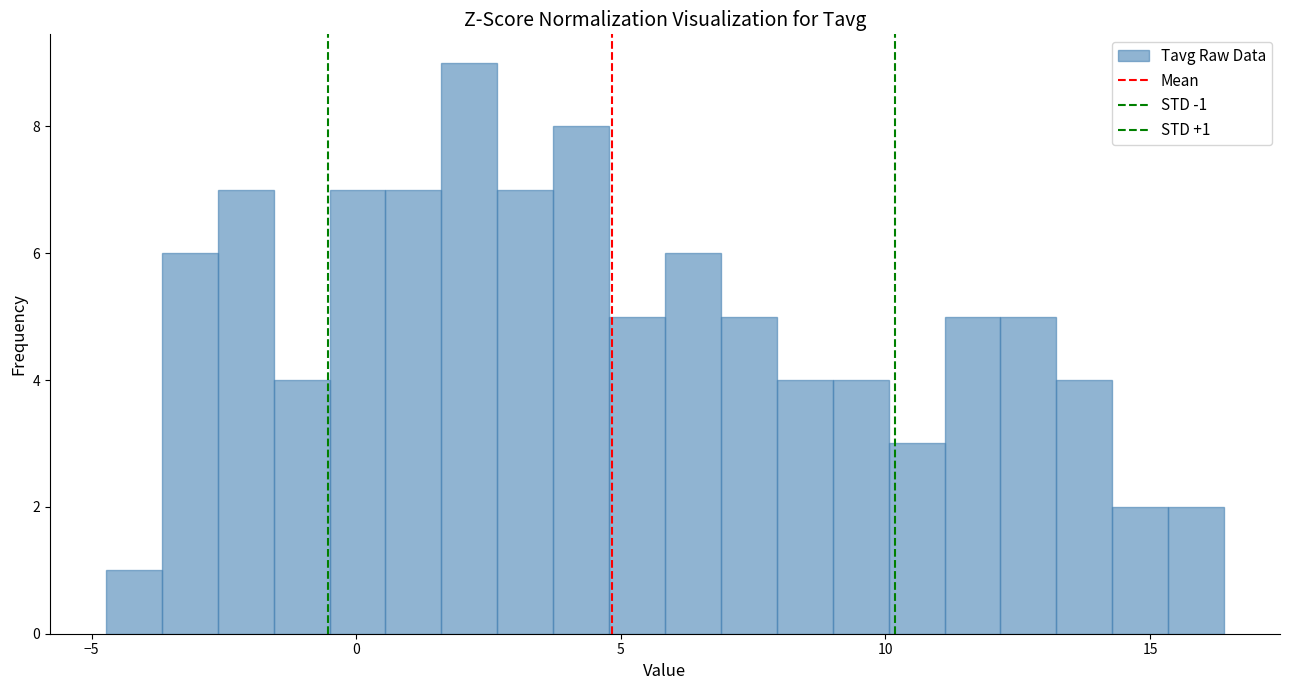

Read against the x-axis, roughly where is the centre of the tallest bar?

2.0